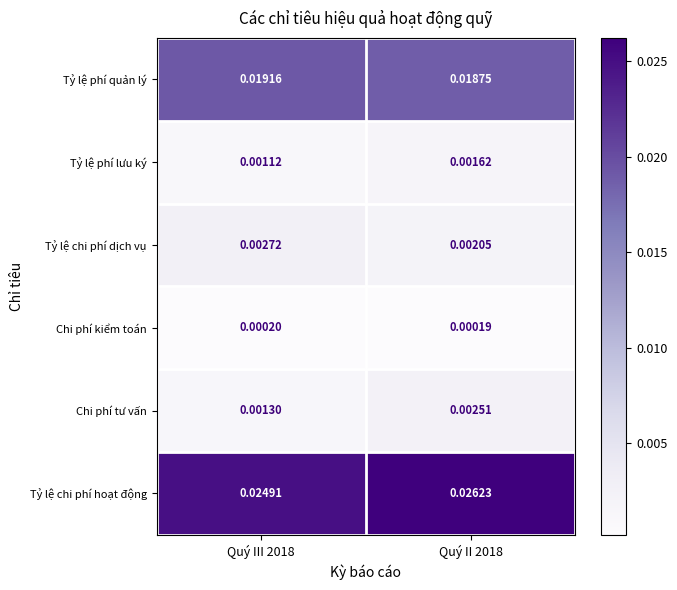

Which series has the widest spread of values?

Tỷ lệ chi phí hoạt động